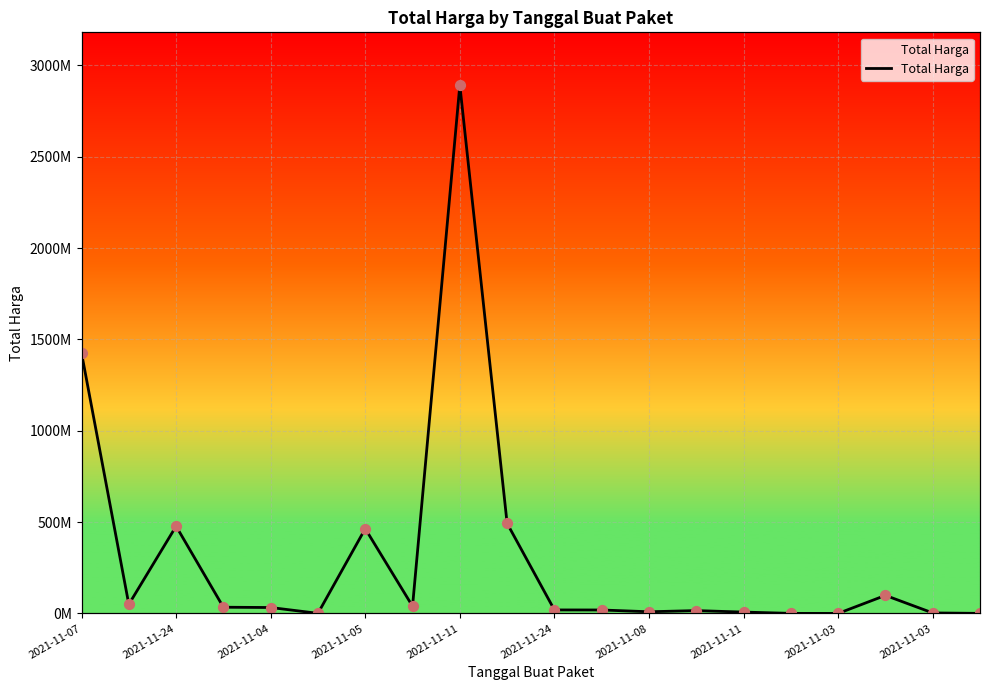

Between 17 and 13, which is larger?

17